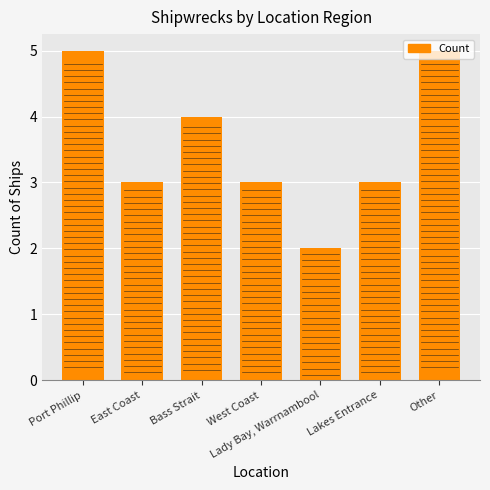

What is the change in value from Port Phillip to Bass Strait?

-1